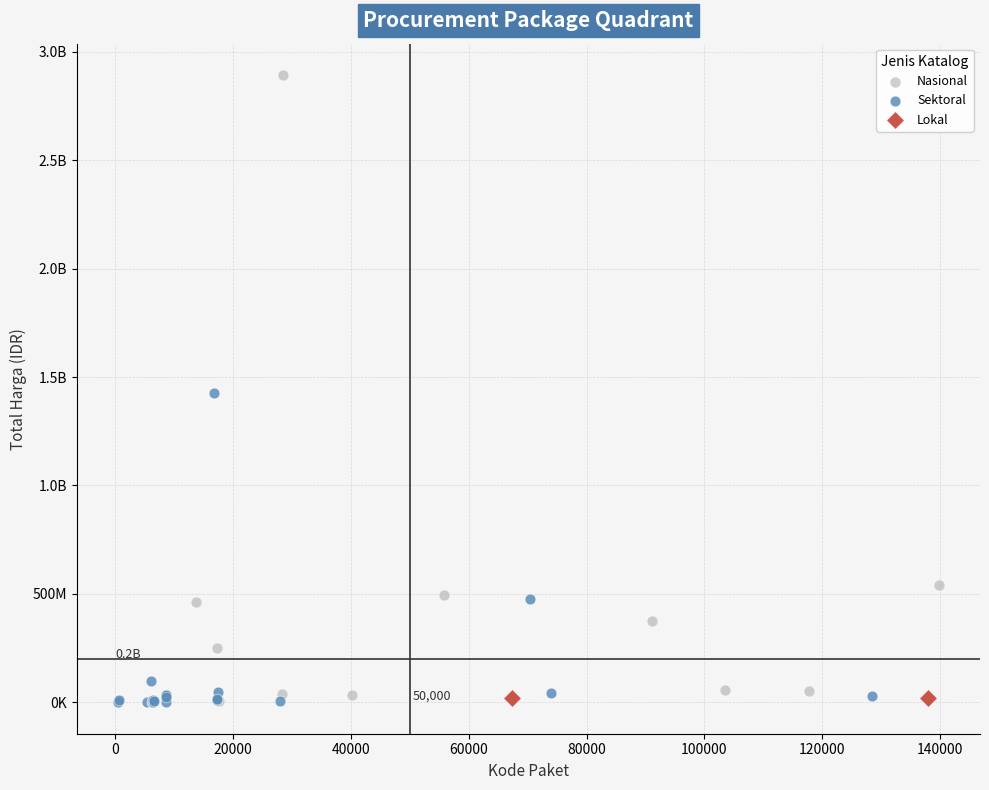

What are all the series names shown in the legend?

Nasional, Sektoral, Lokal